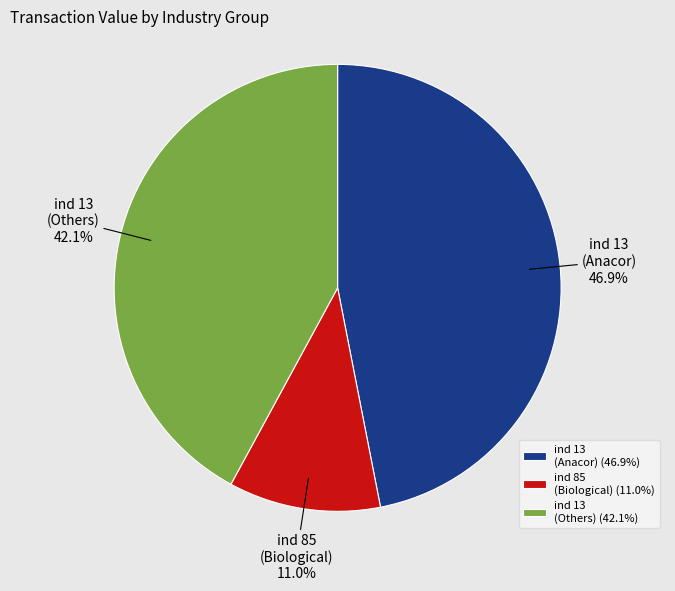

What is the total percentage of ind 13 (Others) and ind 13 (Anacor)?

89.0%